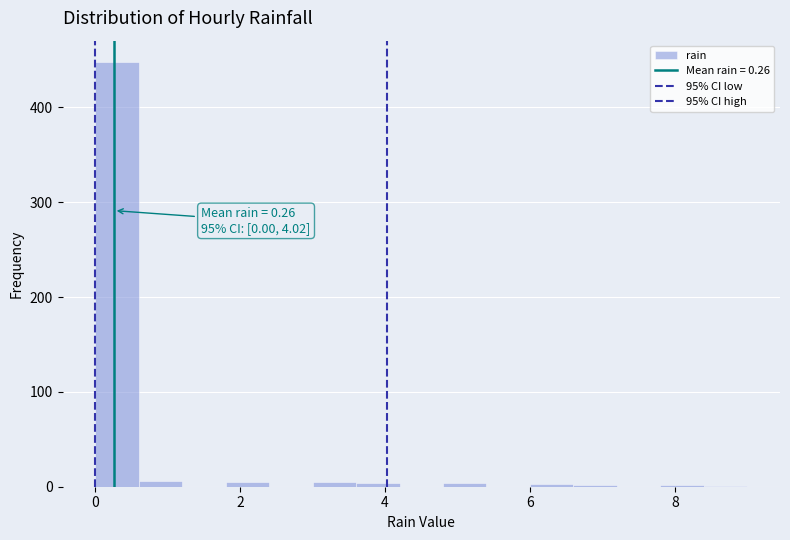

Around what value on the x-axis is the tallest bar? Give the approximate position of its centre, as read against the axis.

0.4